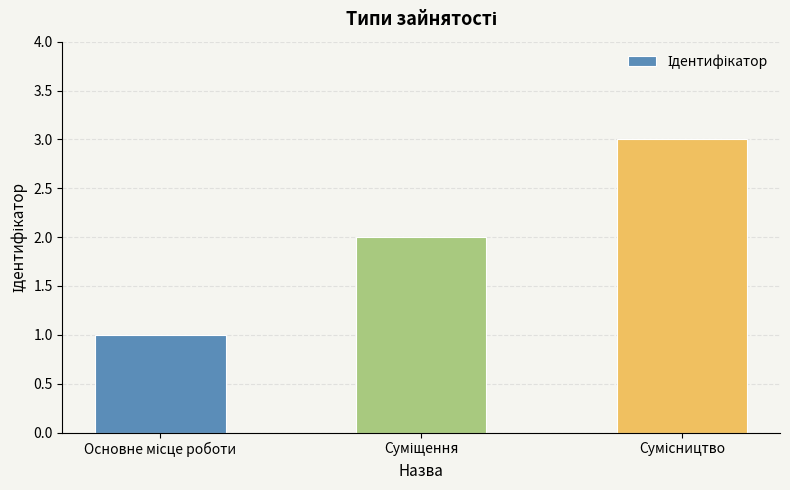

What is the smallest value displayed?

1